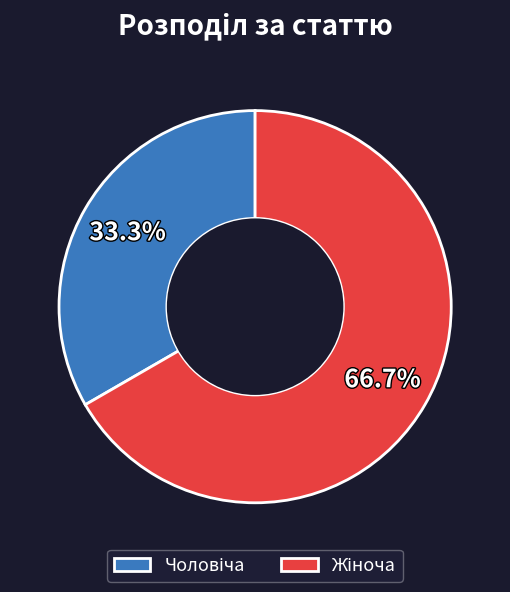

Is there any slice that represents more than half of the pie?

Yes